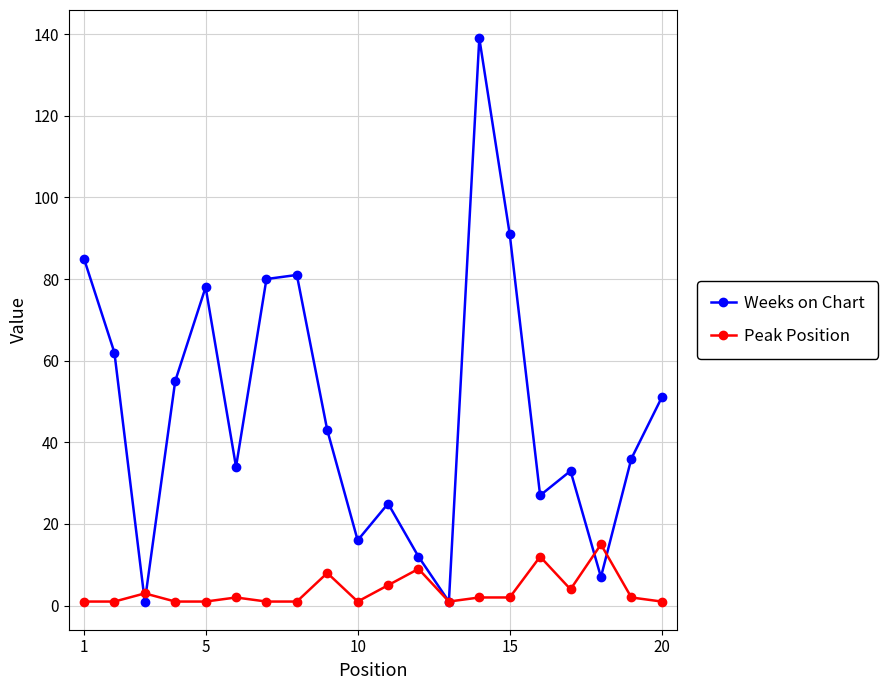

How many categories are shown in the chart?

20